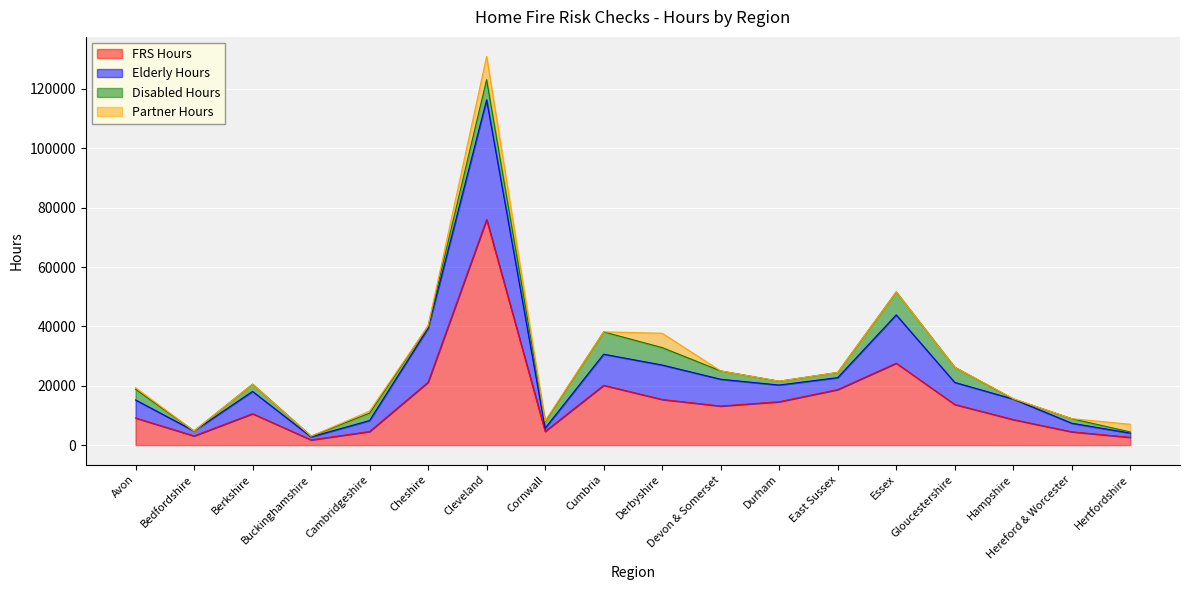

How many lines are shown in the chart?

4